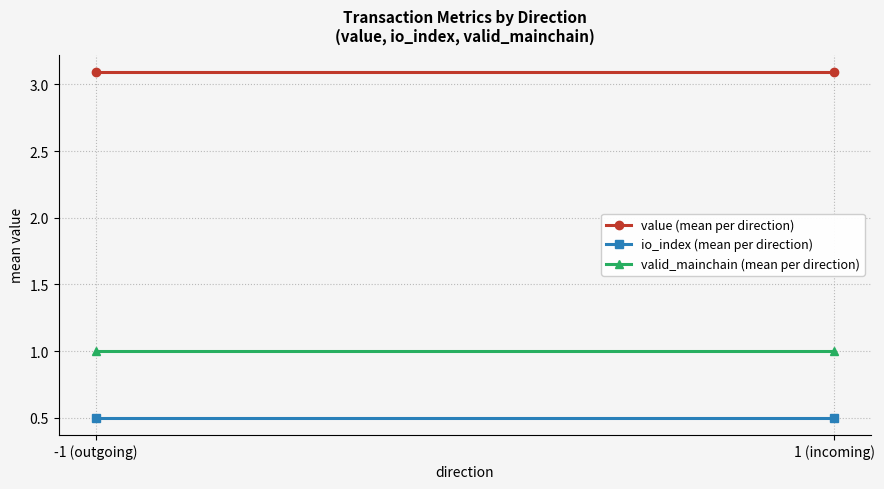

What is the label of the 2nd point from the right?

-1 (outgoing)